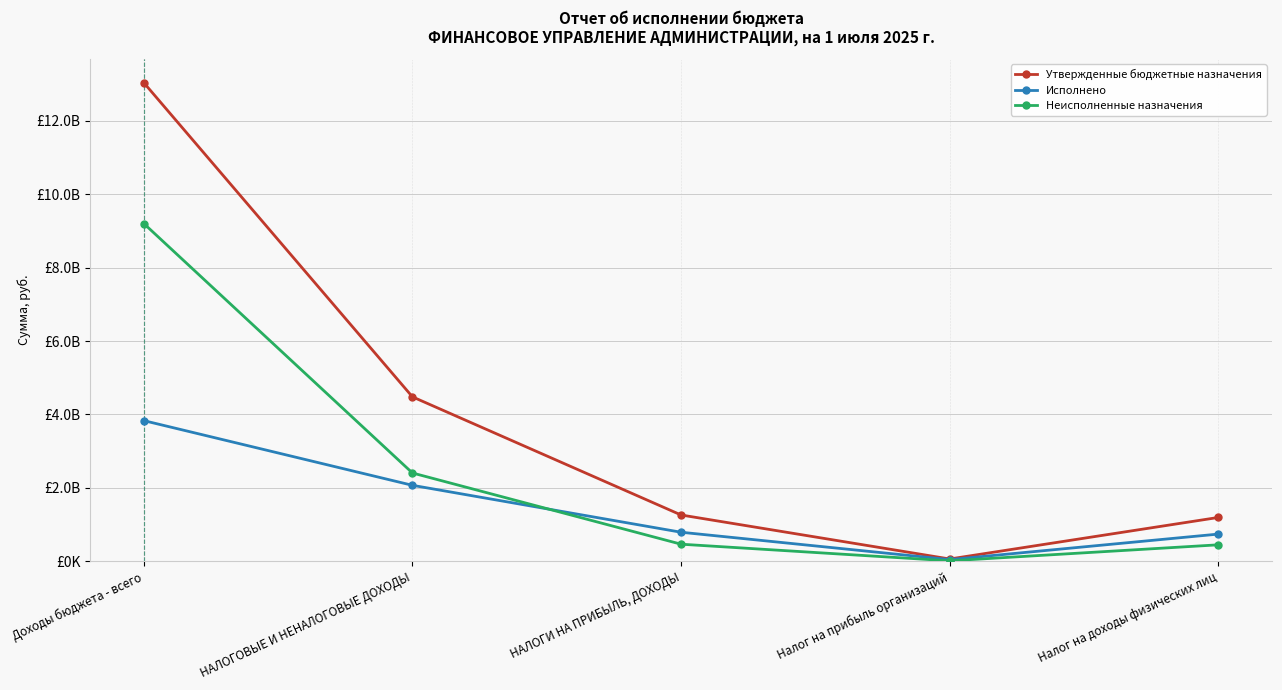

The value of Исполнено at Налог на прибыль организаций is 22126080.0. True or false?

False